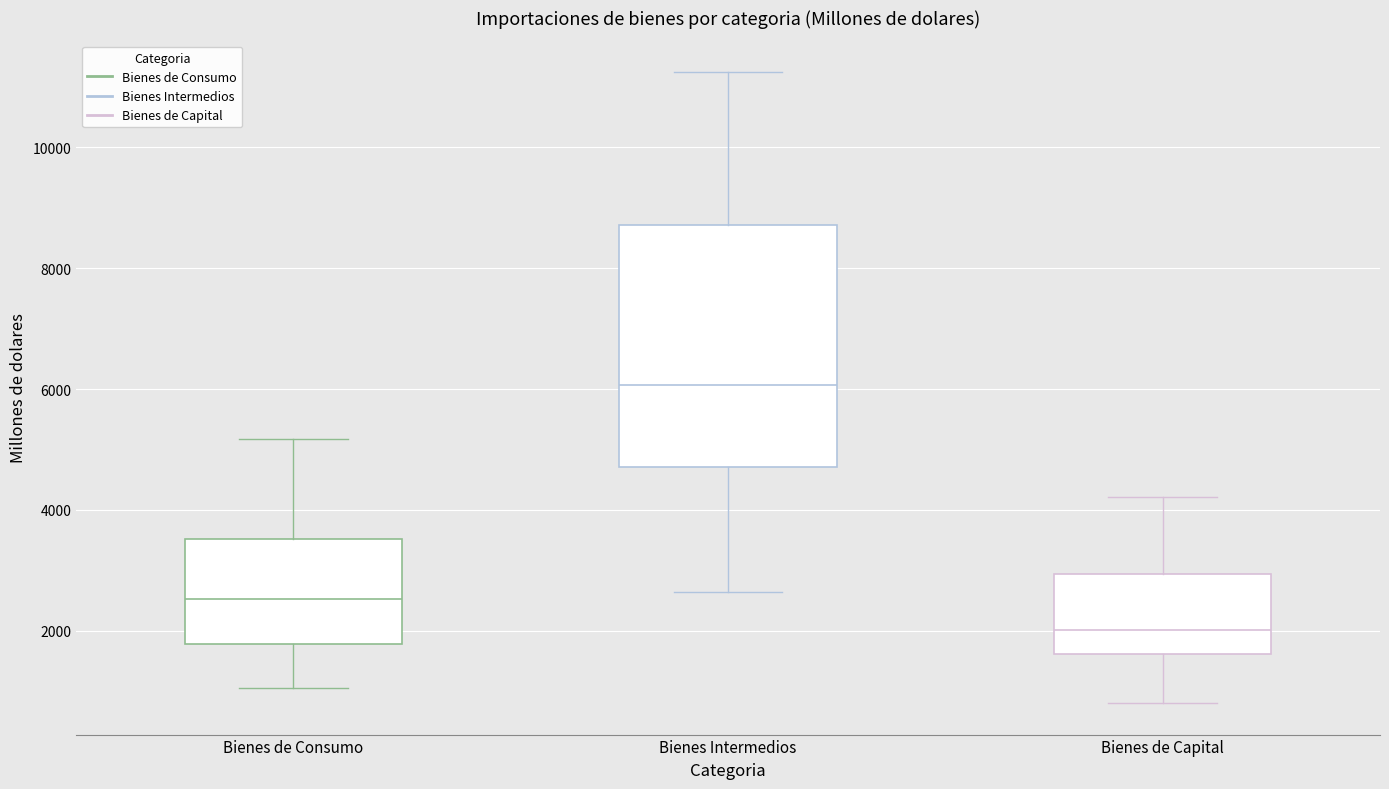

Reading left to right, read every box against the y-axis: the position of its median line, the range the box covers, and the ends of its whiskers. The values are not printed on the chart, so give them approximately, as read against the axis.

Bienes de Consumo: median 2600, box 1800 to 3600, whiskers 1000 to 5200
Bienes Intermedios: median 6000, box 4800 to 8800, whiskers 2600 to 11200
Bienes de Capital: median 2000, box 1600 to 3000, whiskers 800 to 4200